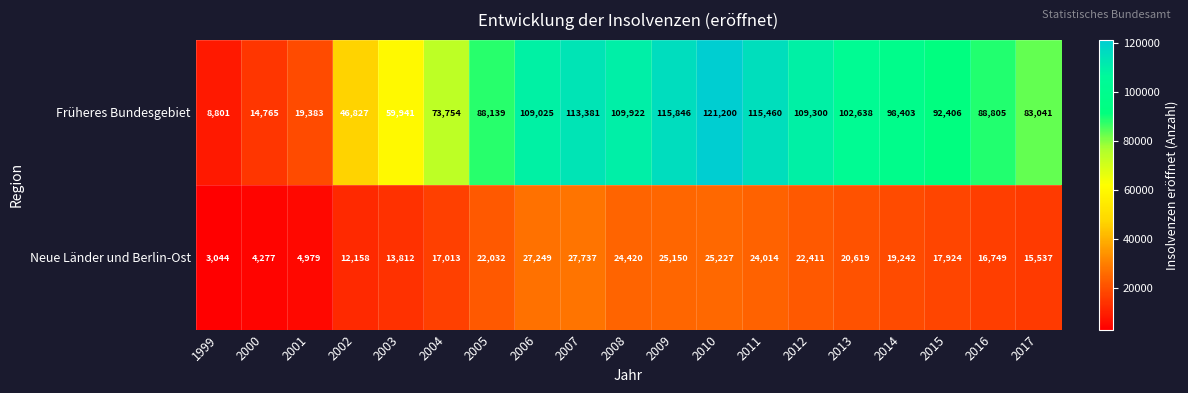

The Neue Länder und Berlin-Ost series shows 11702 at 2006. True or false?

False